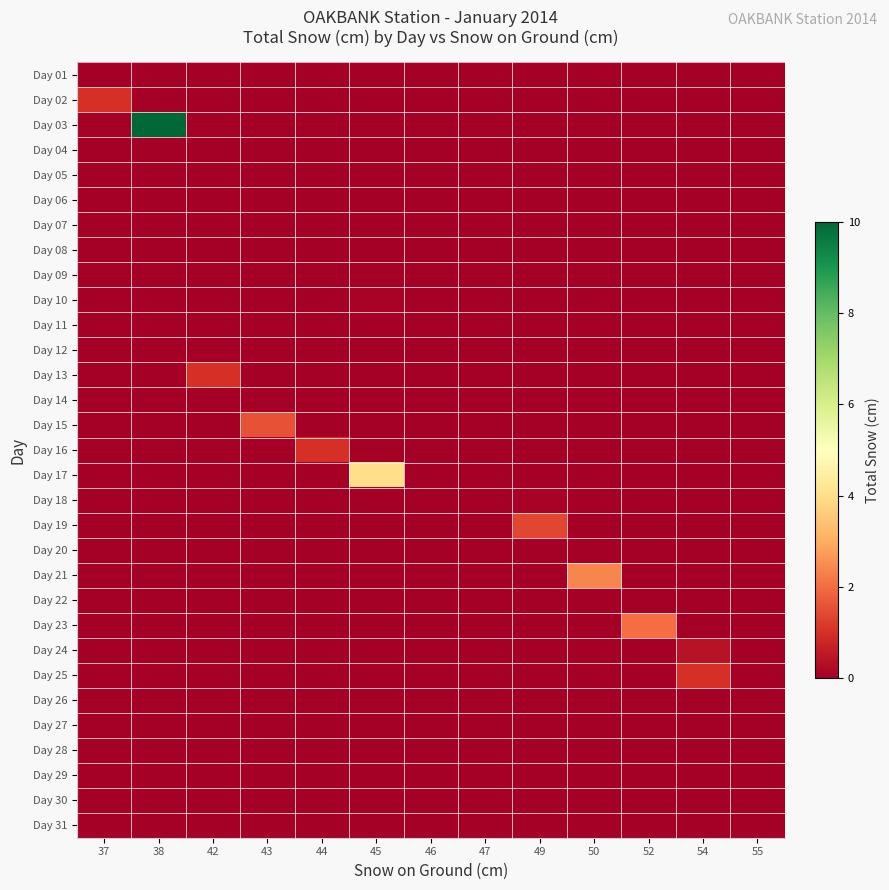

Which has a higher value, 46 or 42?

46